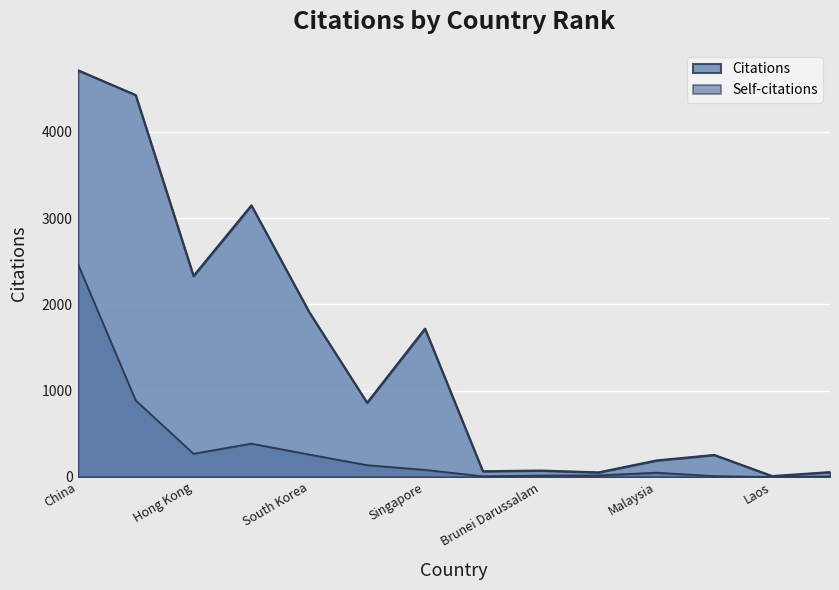

Reading left to right, list all the values displayed in this chart.

Citations: China=4715	Japan=4427	Hong Kong=2330	Taiwan=3148	South Korea=1910	India=860	Singapore=1719	Thailand=66	Brunei Darussalam=74	Macao=53	Malaysia=191	Nepal=255	Laos=10	Viet Nam=56
Self-citations: China=2472	Japan=888	Hong Kong=269	Taiwan=387	South Korea=260	India=137	Singapore=82	Thailand=8	Brunei Darussalam=17	Macao=18	Malaysia=50	Nepal=10	Laos=0	Viet Nam=6